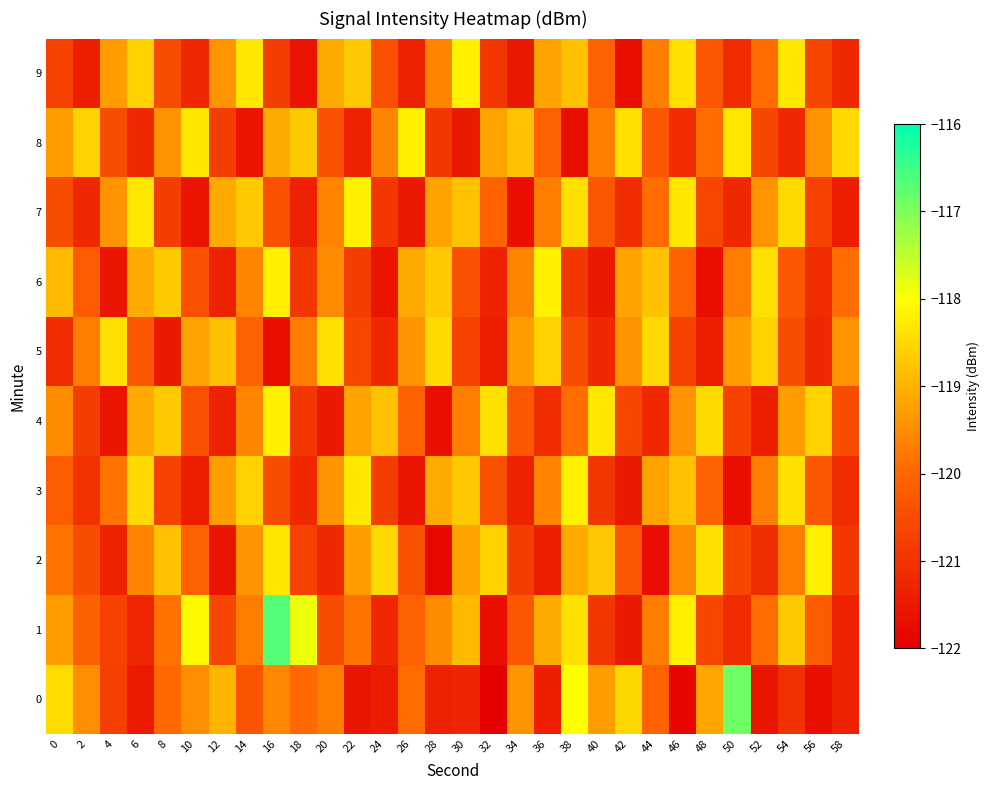

Which series has the largest total across all categories?

1